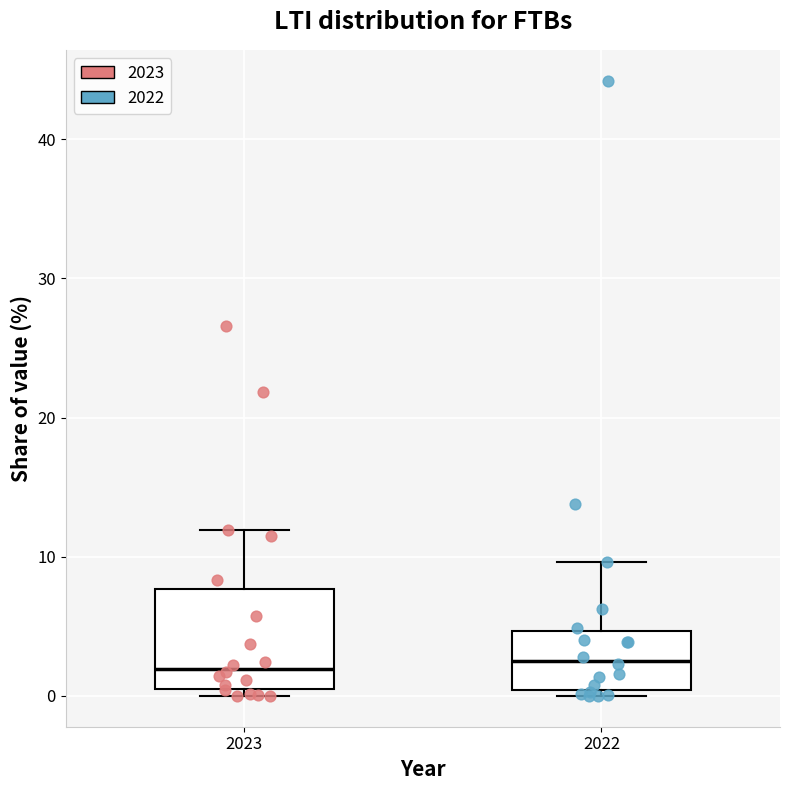

Where is the lower edge of the box at x = 2023 on the y-axis? The values are not printed on the chart, so give them approximately, as read against the axis.

0